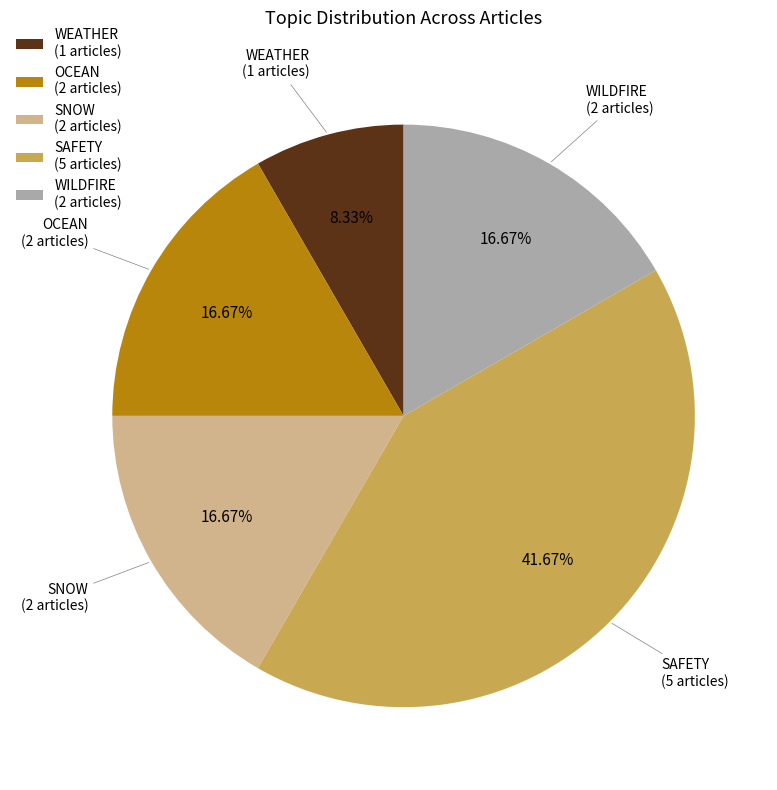

To the nearest percent, what percentage of the pie is SNOW?

17%